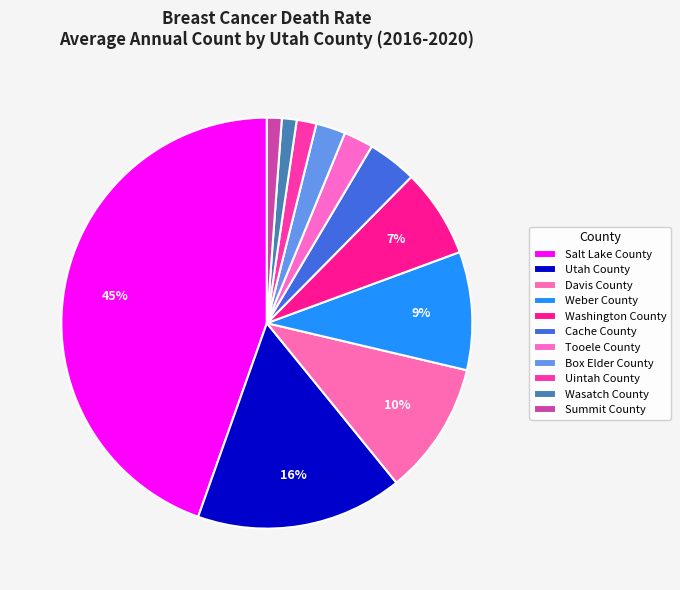

How many segments does this pie chart have?

11